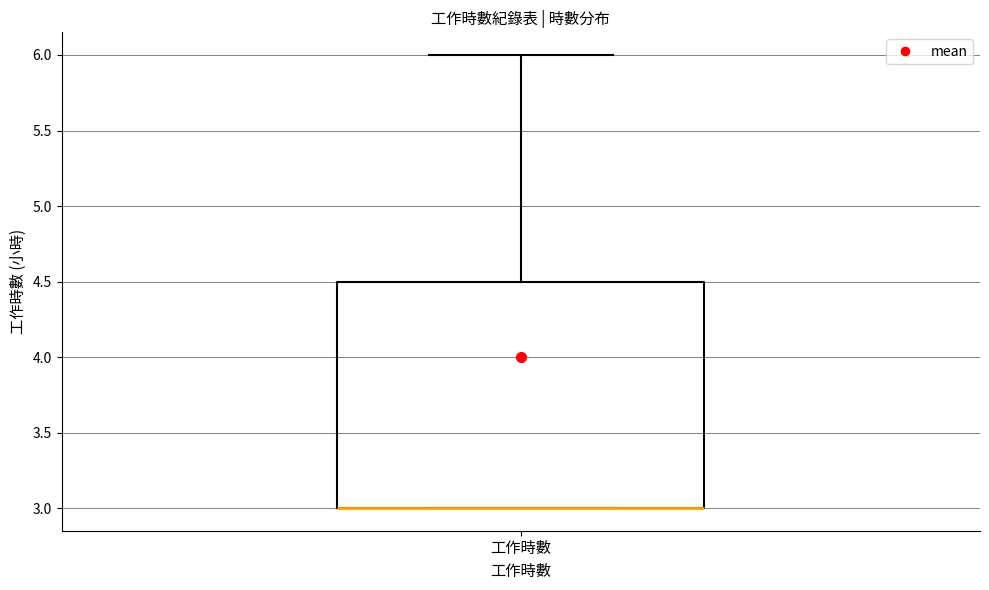

Transcribe this box plot: give where the median line is, the range the box spans, and where the two whiskers end, as read against the y-axis. The values are not printed on the chart, so give them approximately, as read against the axis.

median 3.0 (drawn on the box's lower edge), box 3.0 to 4.5, whiskers 3.0 to 6.0